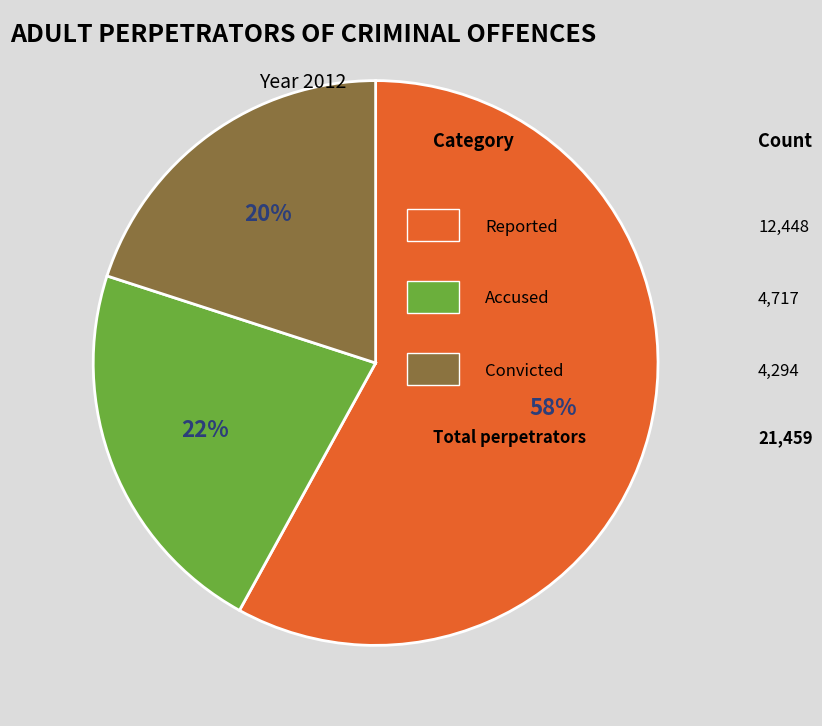

To the nearest percent, what is the difference between the largest and smallest slice percentages?

38%